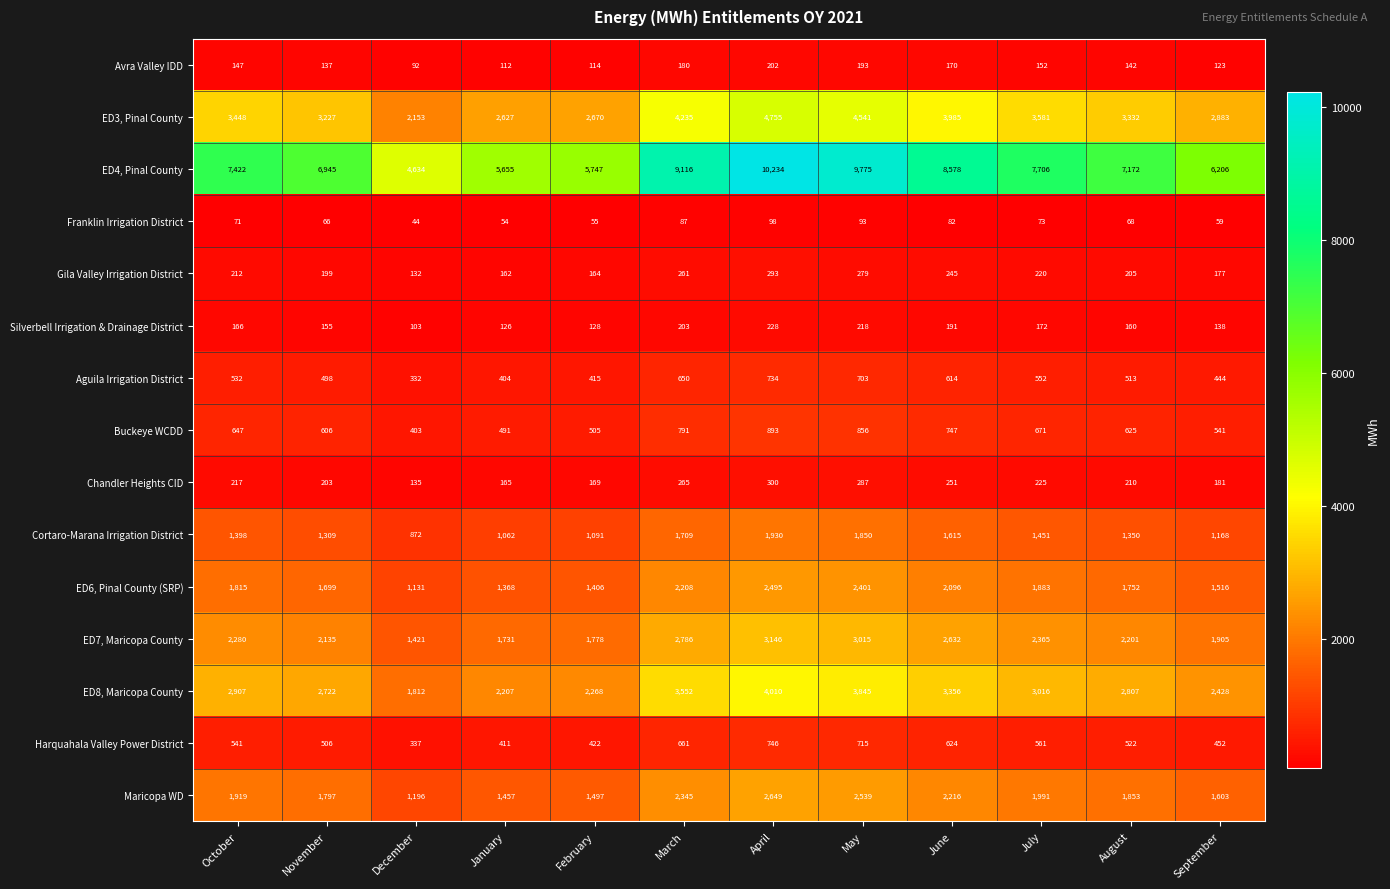

Which series has the largest range (max minus min)?

ED4, Pinal County